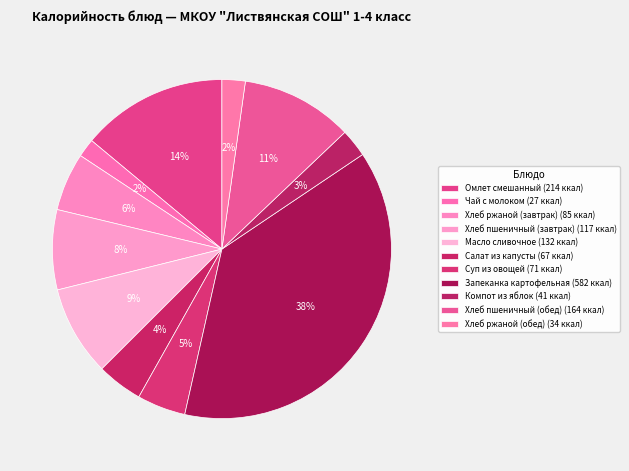

Count the number of slices in the pie.

11